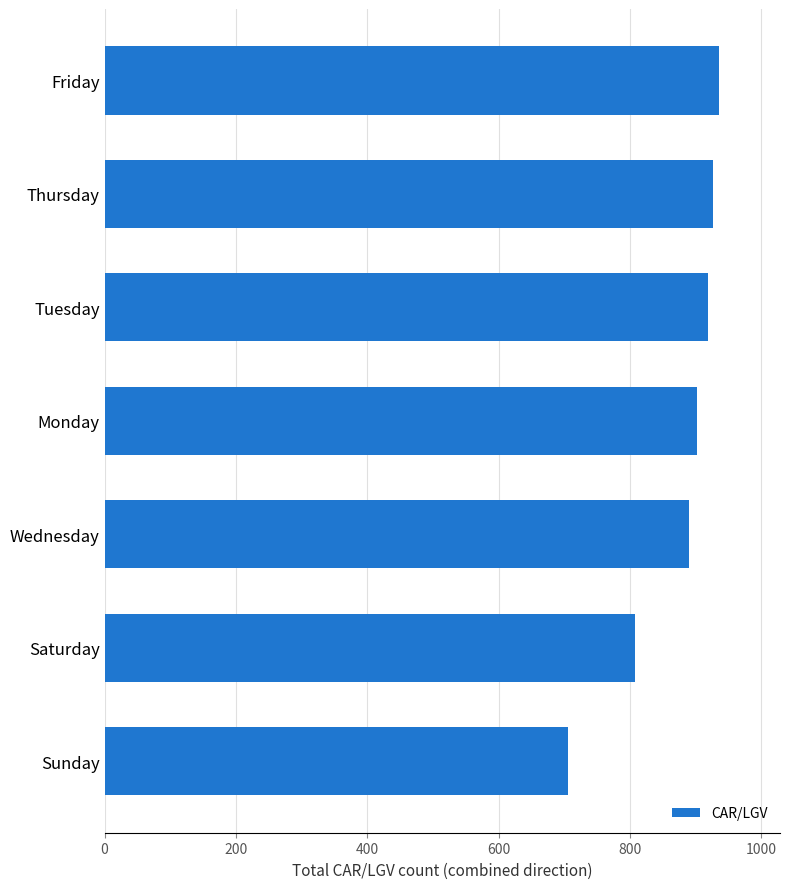

What value does the data have at Wednesday, to the nearest 10?

890